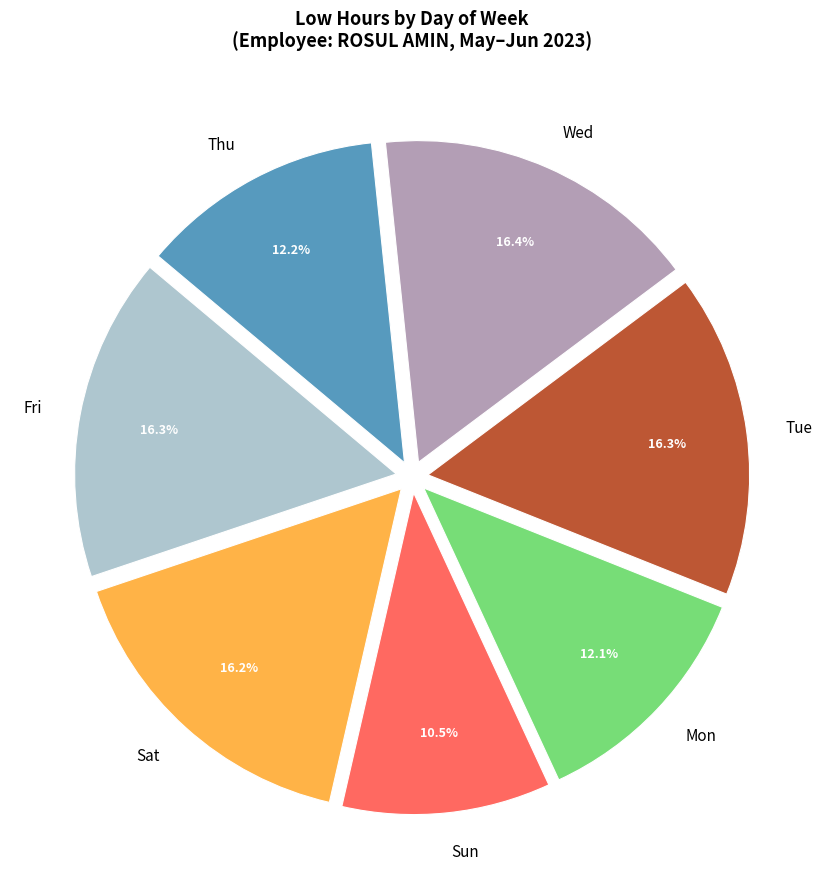

Does any single category account for the majority?

No